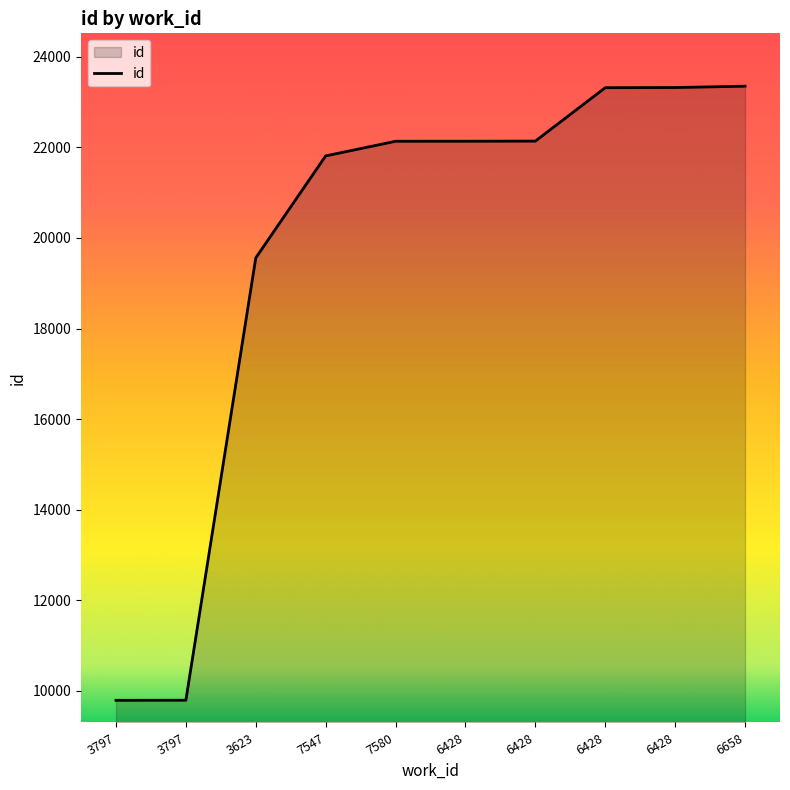

What is the greatest value displayed?

23354